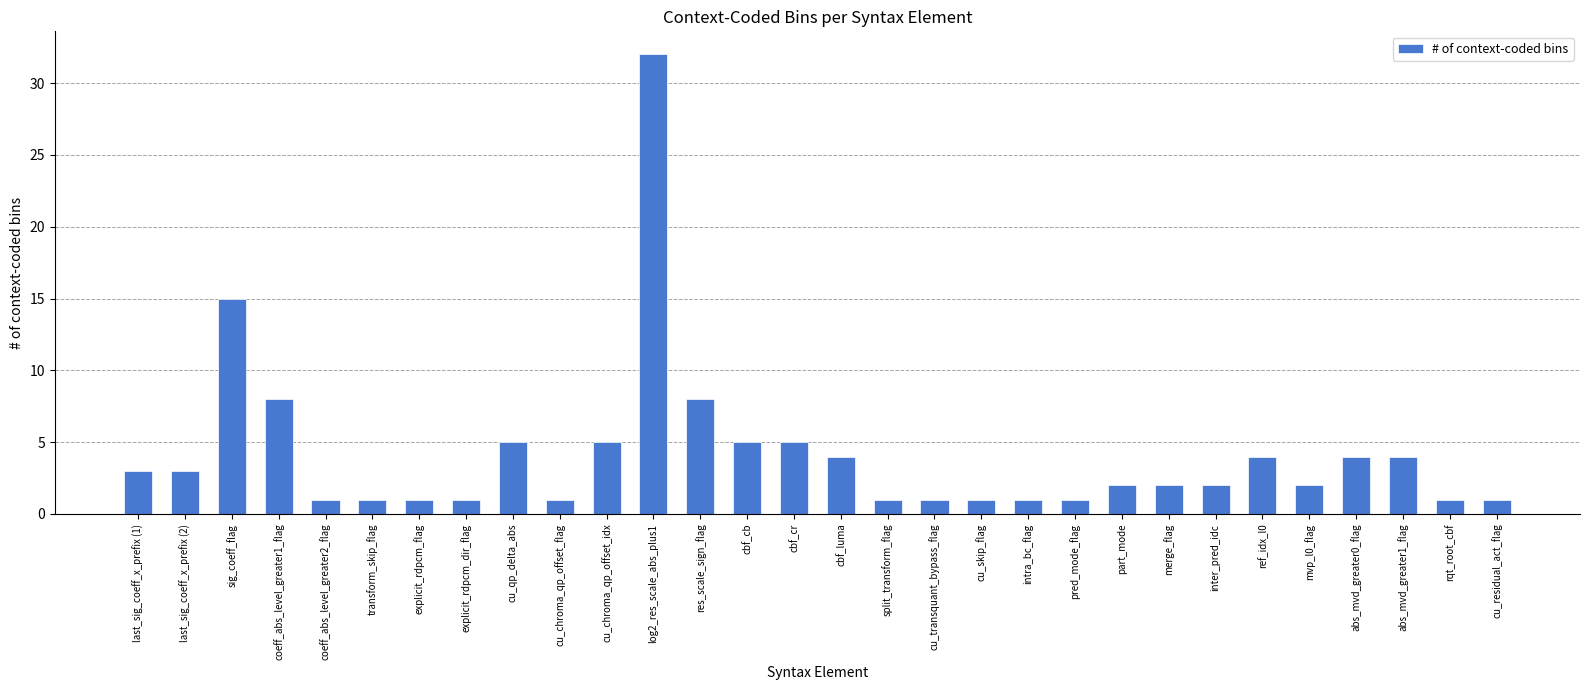

What is the ratio of the value at cbf_luma to the value at abs_mvd_greater1_flag?

1.0